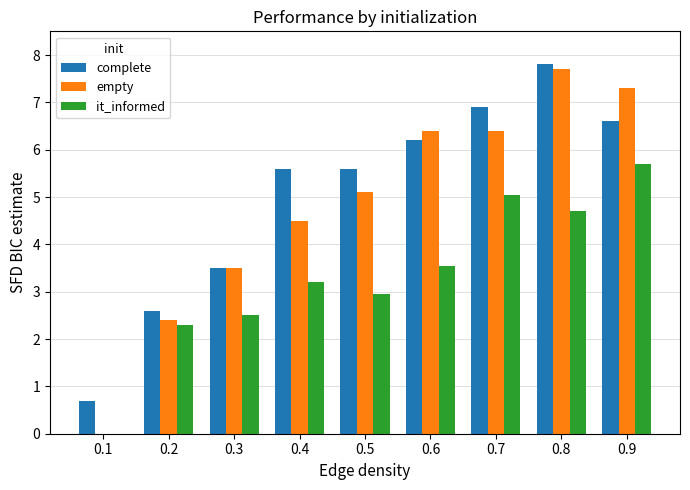

What is the sum of all empty values?

43.3